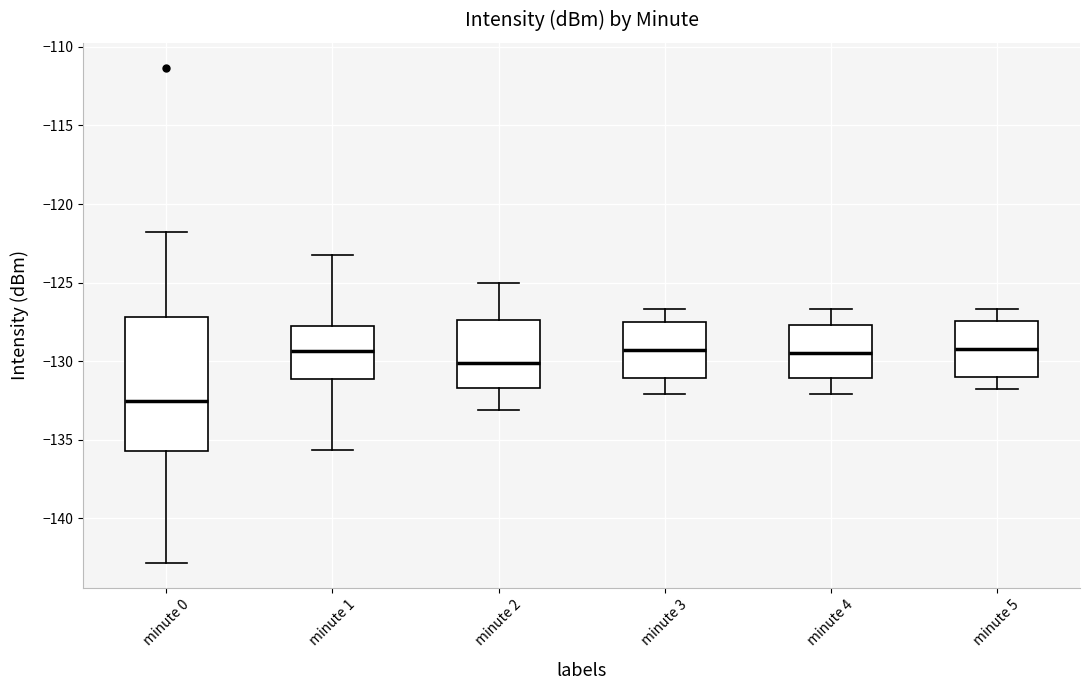

Which box is the tallest, from its lower edge to its upper edge?

minute 0